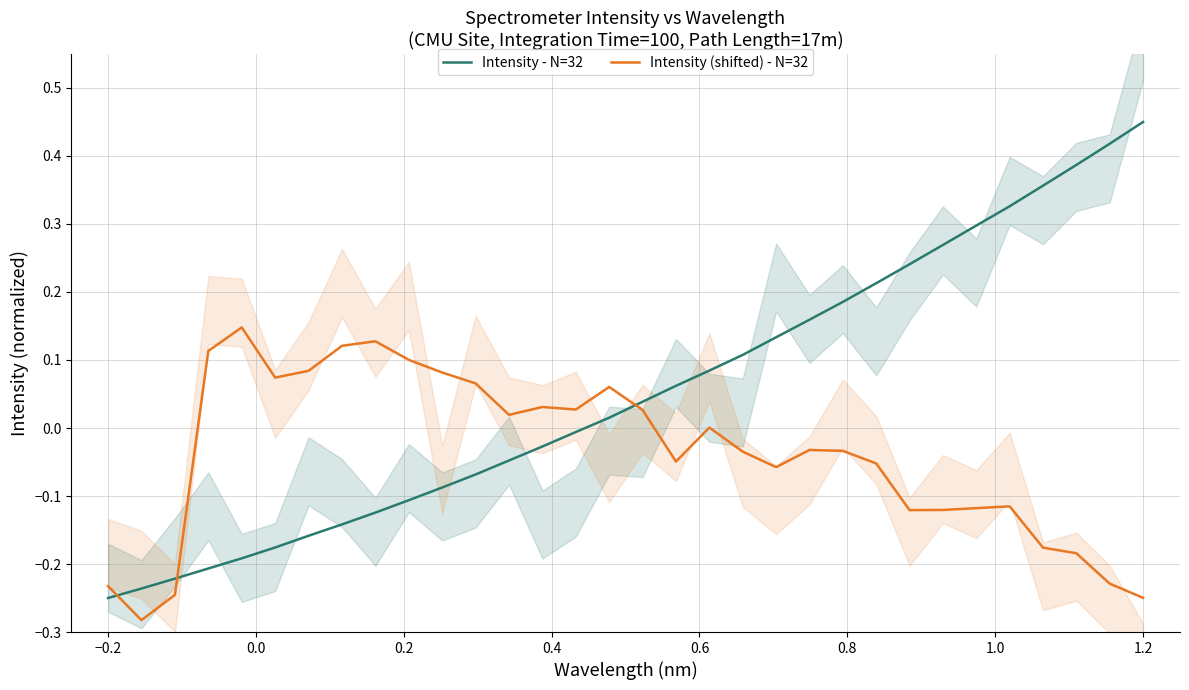

What are all the series names shown in the legend?

Intensity - N=32, Intensity (shifted) - N=32